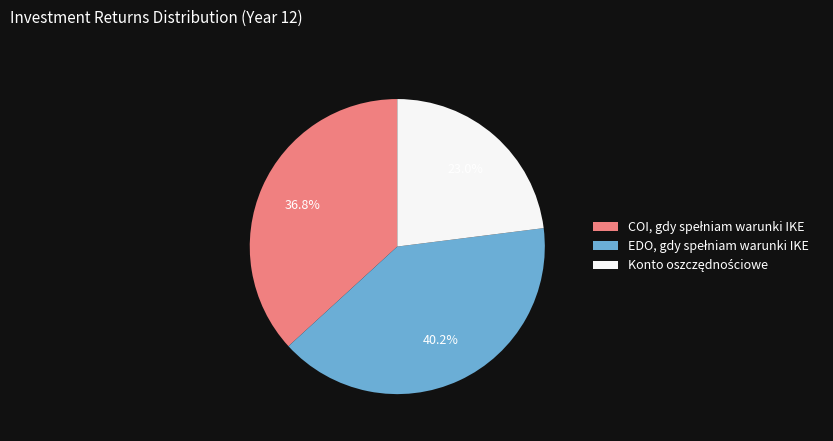

Count the number of slices in the pie.

3